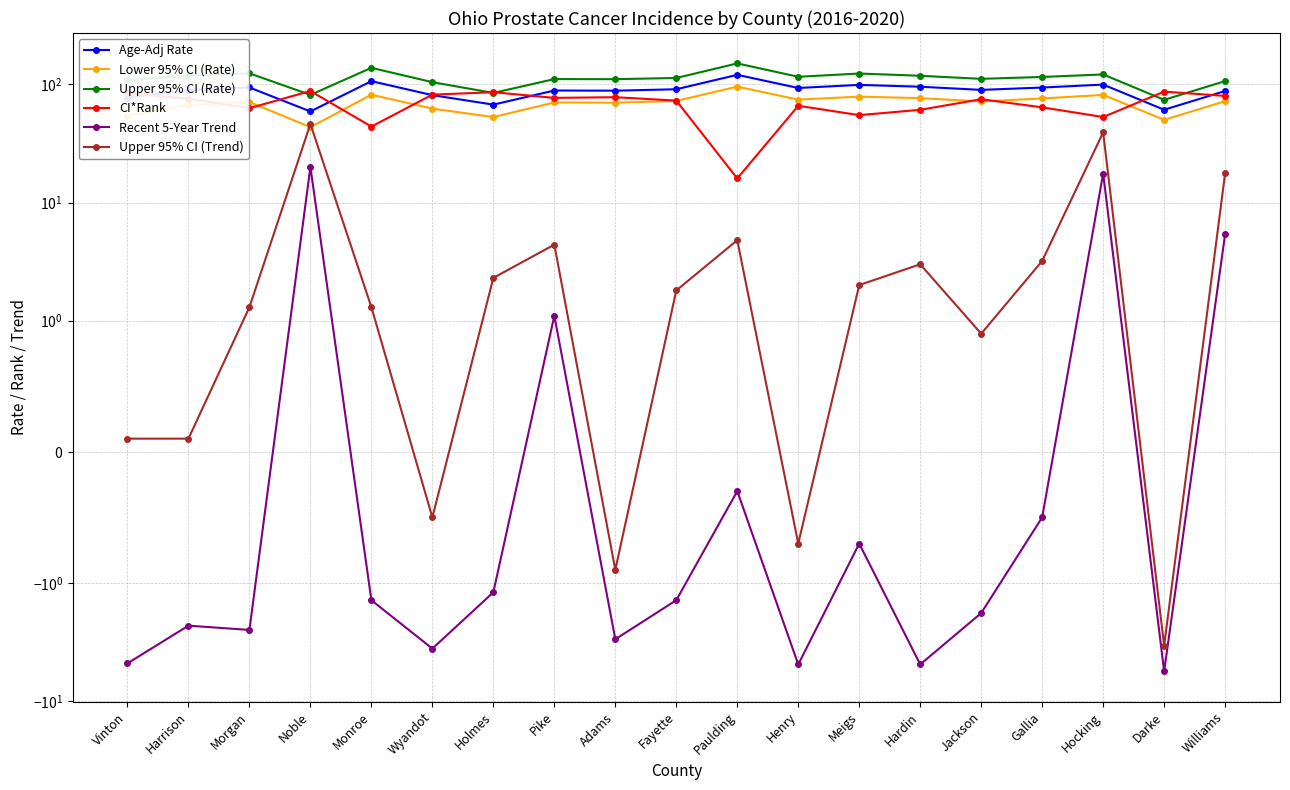

How many interior local peaks does the Upper 95% CI (Rate) series have?

6